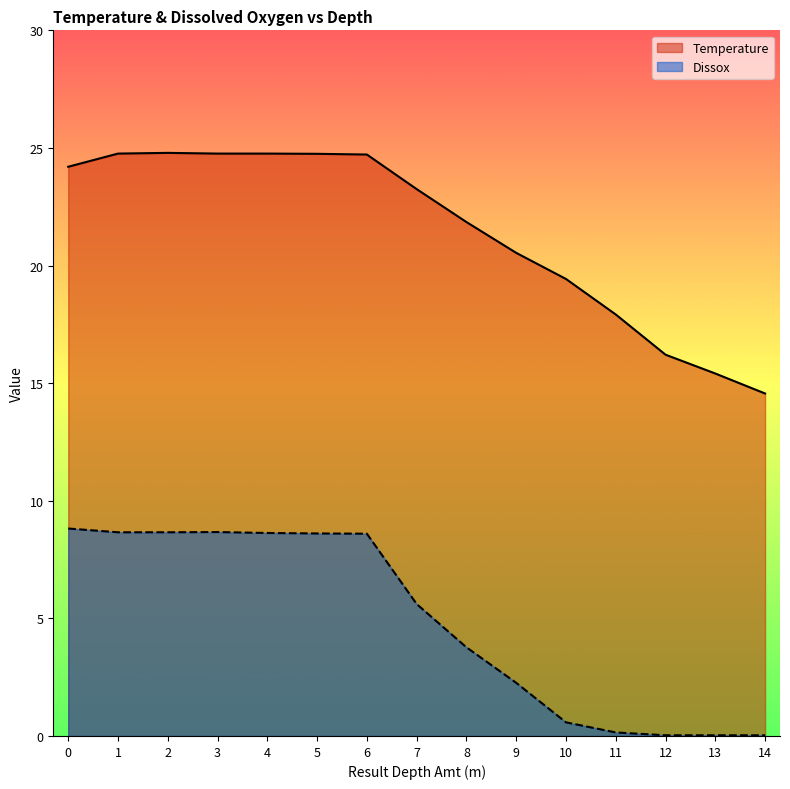

The Temperature series shows 3.8 at 14. True or false?

False